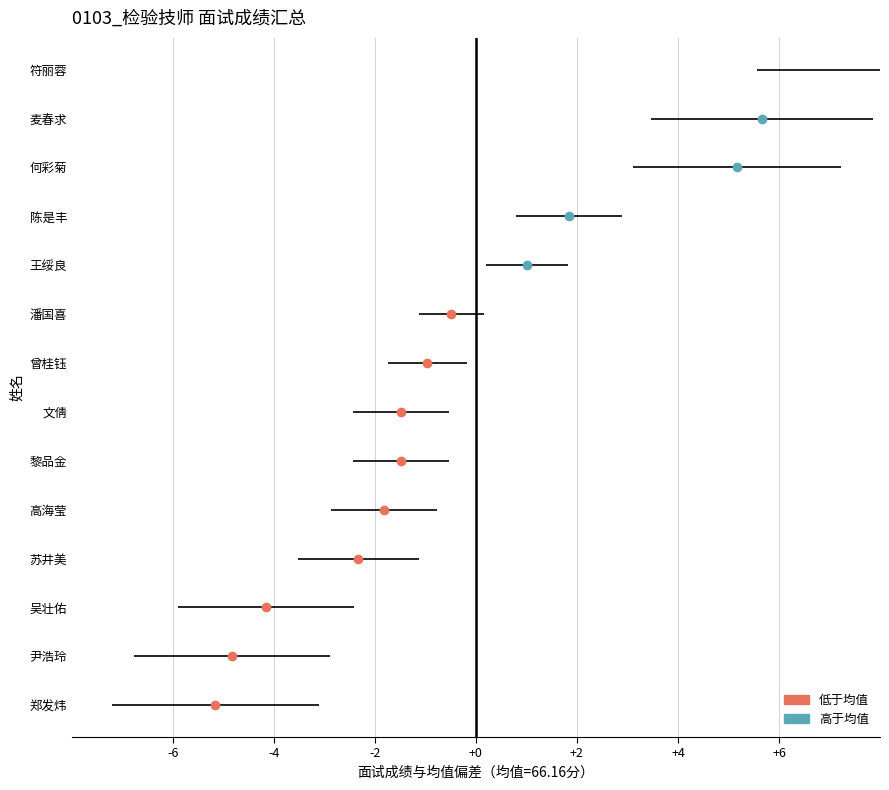

List the labels in order of value, smallest first.

郑发炜, 尹浩玲, 吴壮佑, 苏井美, 高海莹, 黎品金, 文倩, 曾桂钰, 潘国喜, 王绥良, 陈是丰, 何彩菊, 麦春求, 符丽蓉